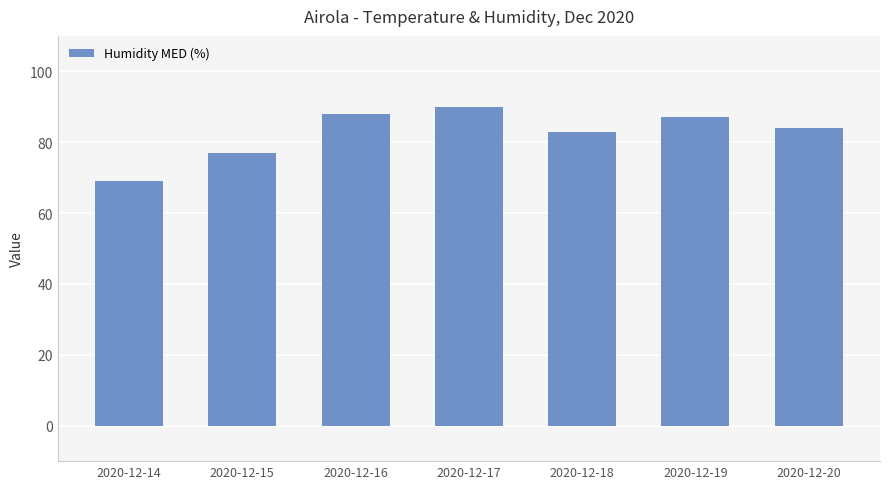

What is the greatest value displayed?

90